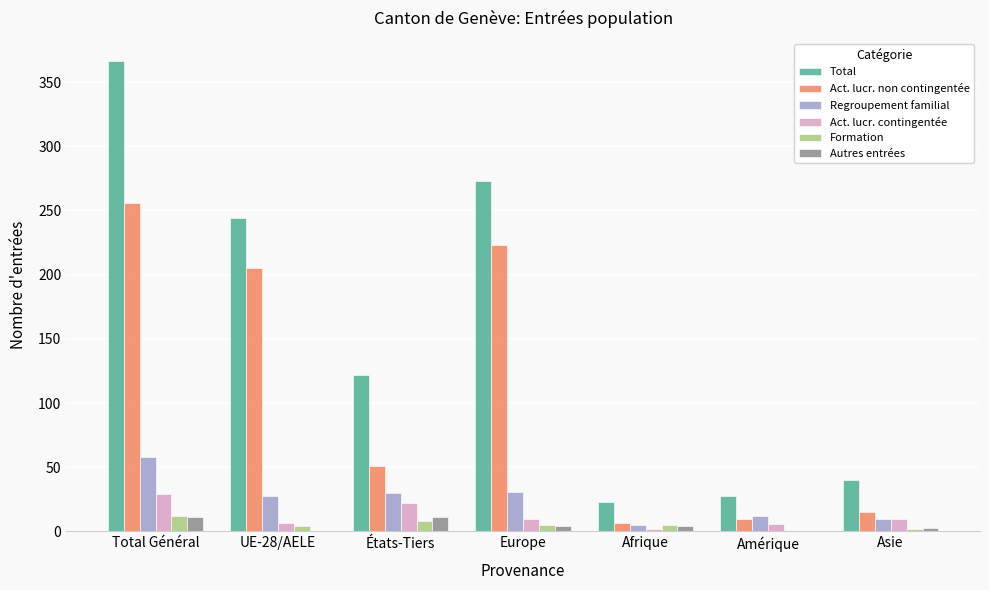

Is it true that Regroupement familial equals 10 at Asie?

True